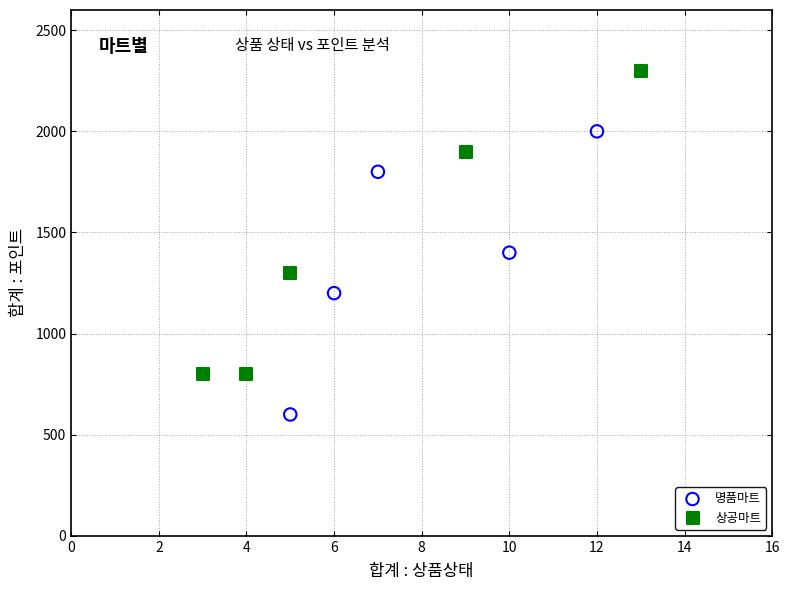

Which series reaches the minimum Y coordinate?

명품마트